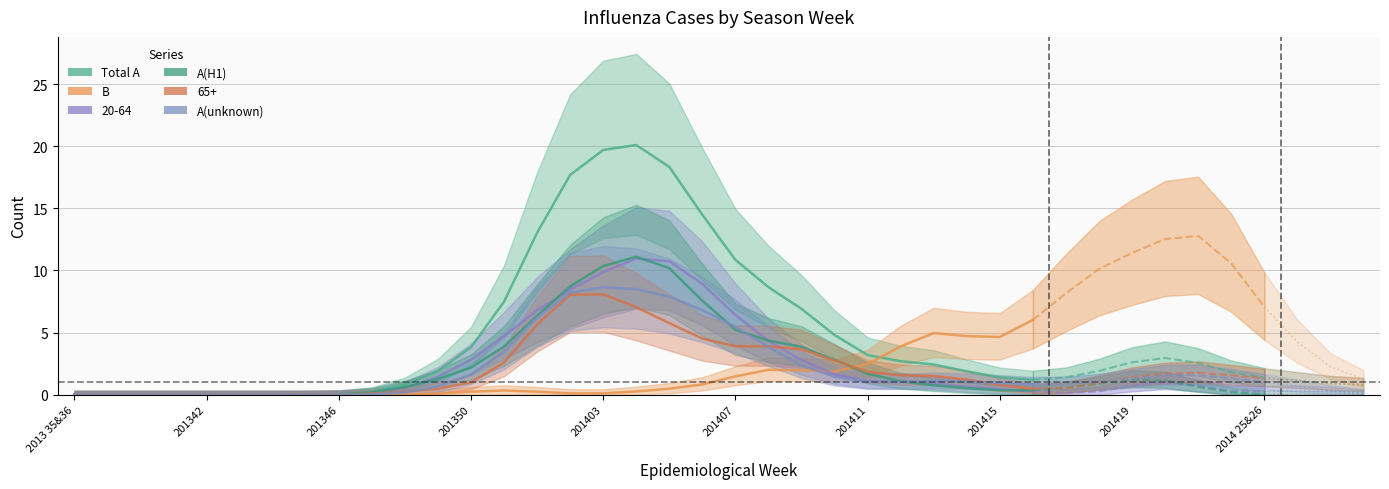

In B, how many points are lower than both neighbors (excluding endpoints)?

3